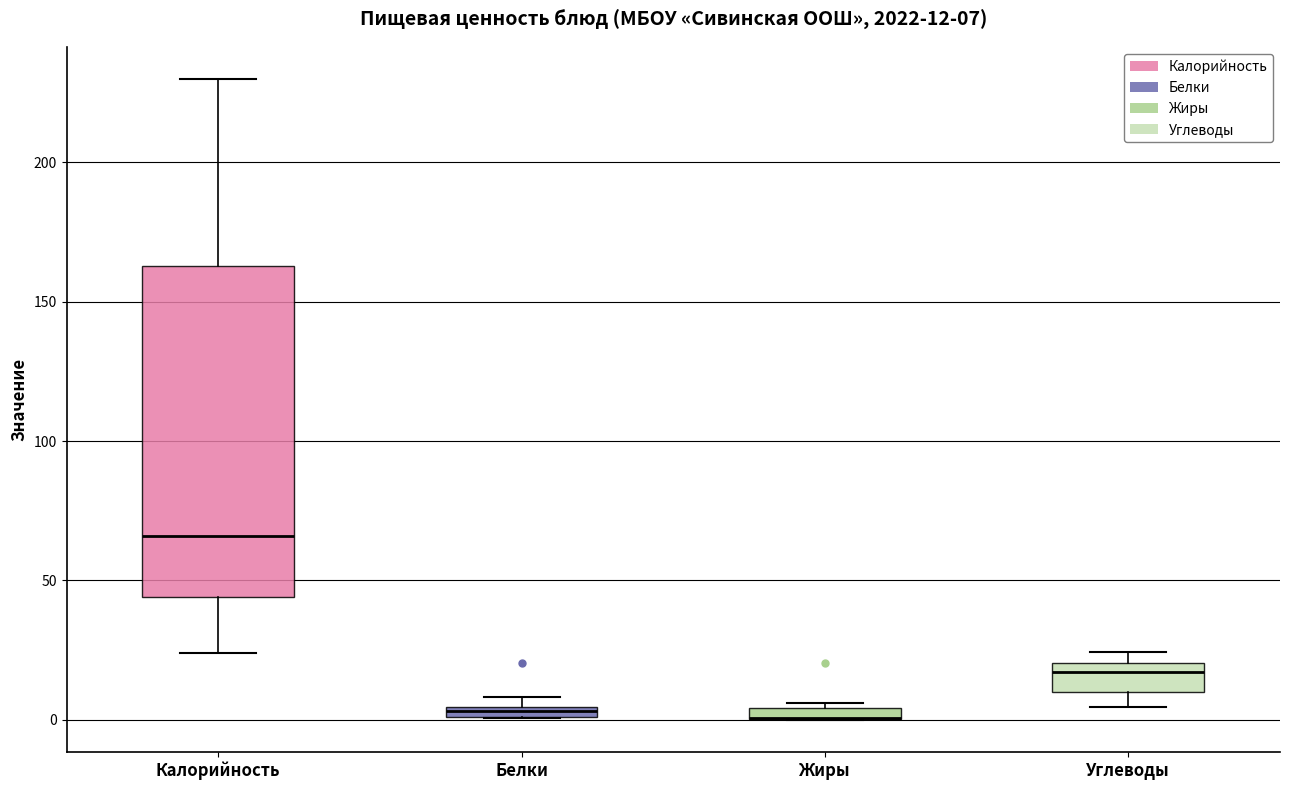

Which box is the tallest, from its lower edge to its upper edge?

Калорийность